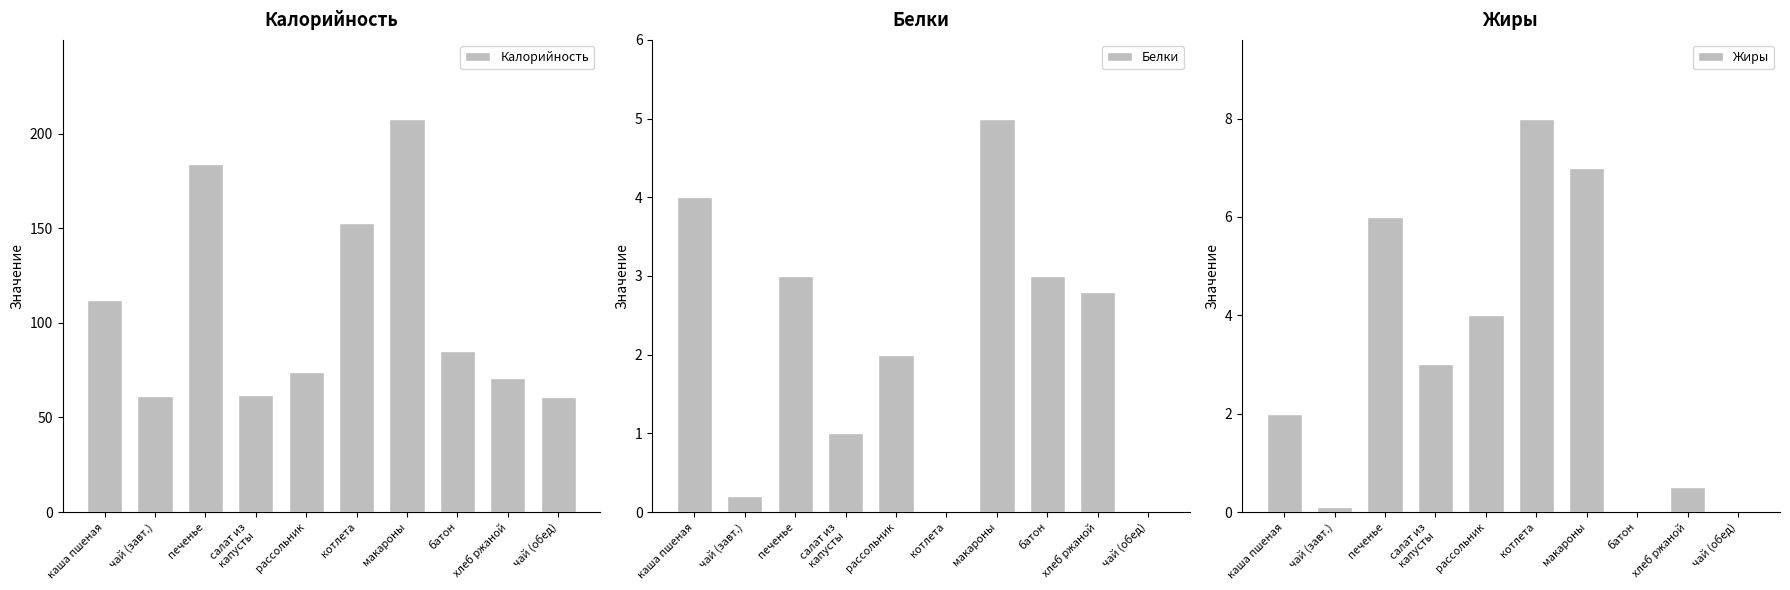

What position from the left is батон?

8